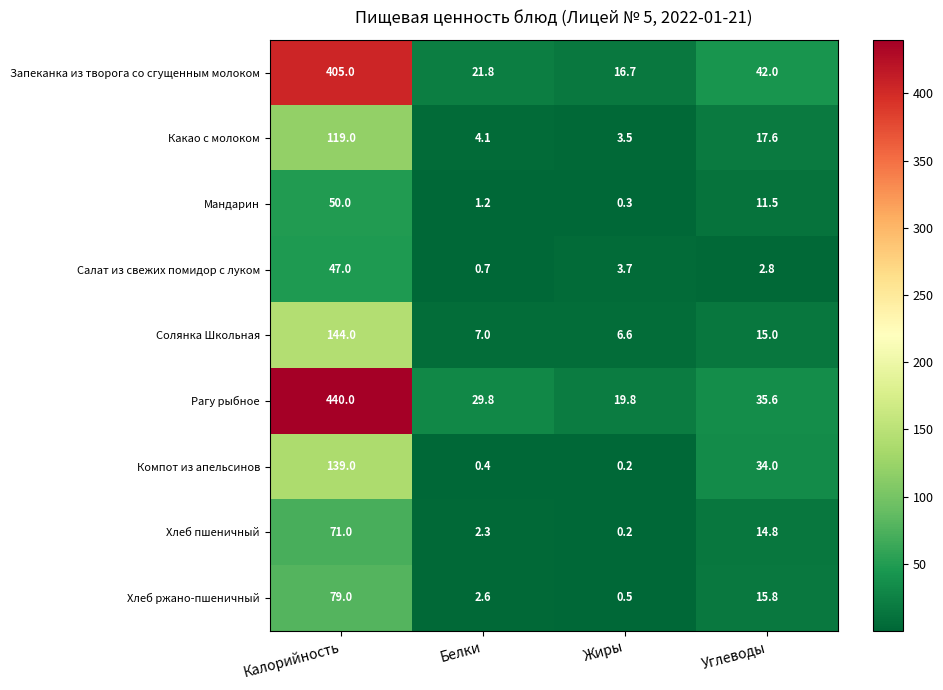

Which series has the largest range (max minus min)?

Рагу рыбное